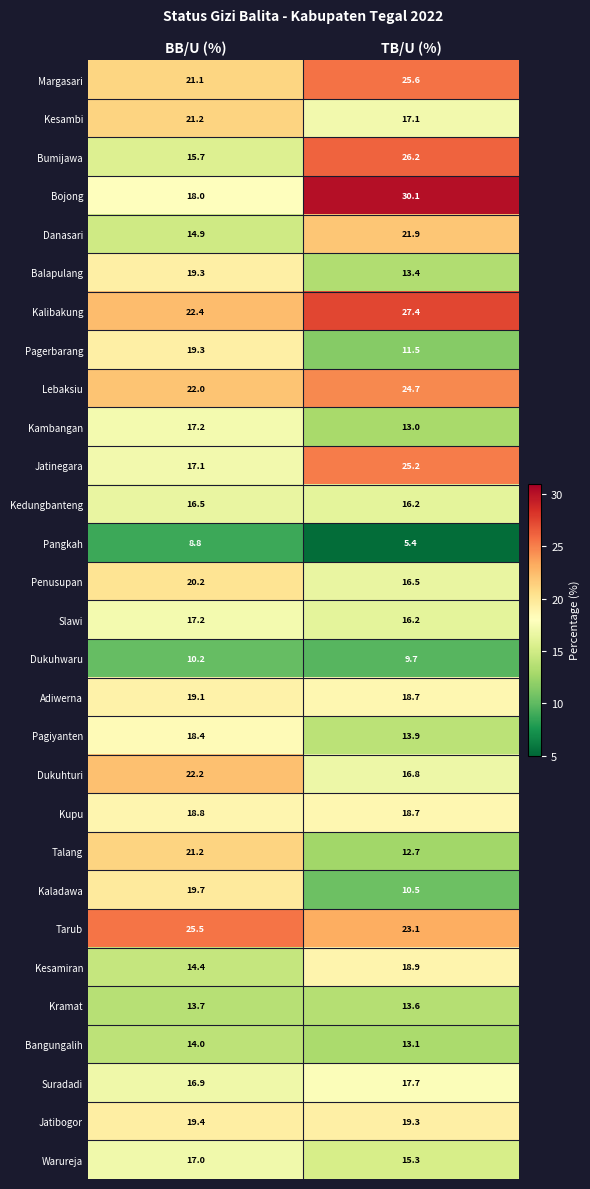

At which label does Jatinegara first exceed 25?

TB/U (%)